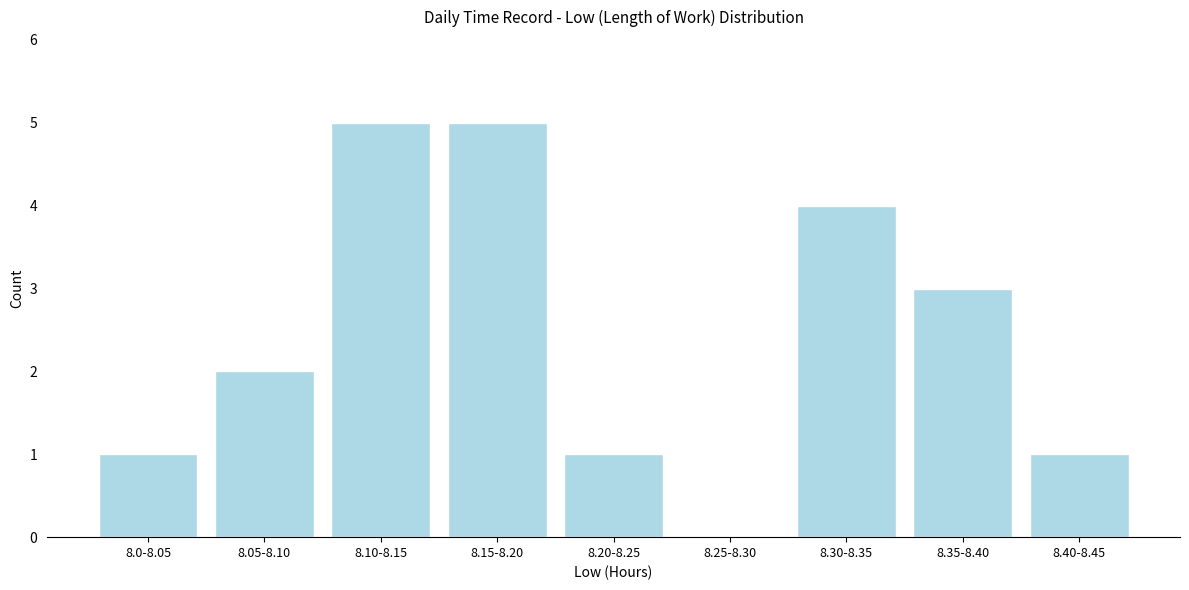

Reading right to left, list all the values displayed in this chart.

8.40-8.45=1	8.35-8.40=3	8.30-8.35=4	8.25-8.30=0	8.20-8.25=1	8.15-8.20=5	8.10-8.15=5	8.05-8.10=2	8.0-8.05=1